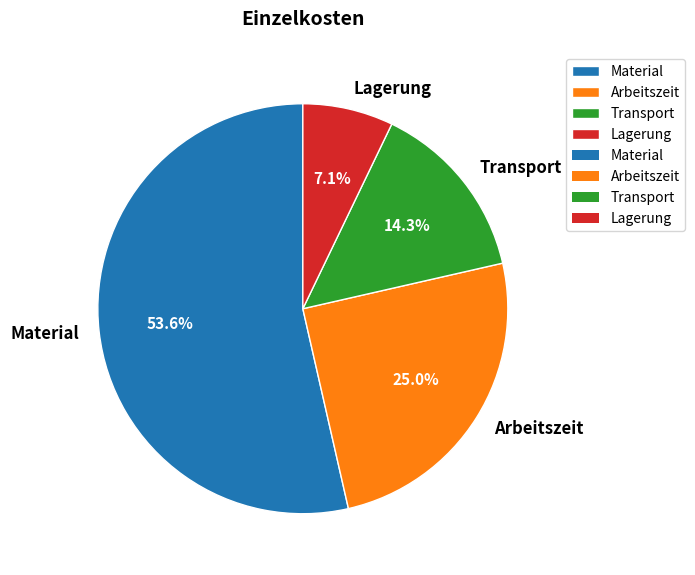

Does any single category account for the majority?

Yes